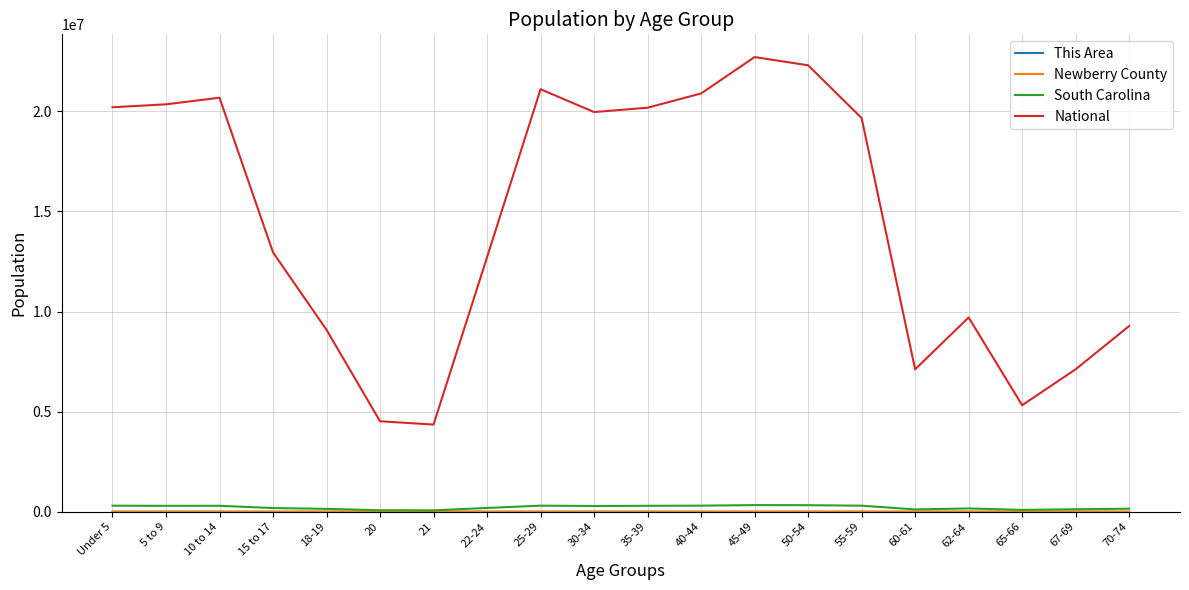

Which series changed the most between 20 and 62-64?

National